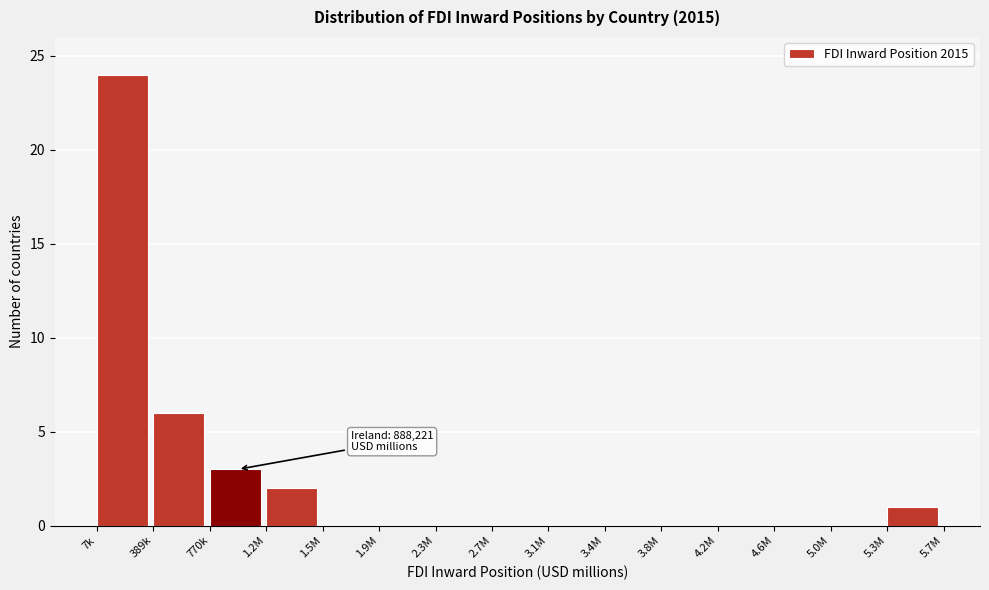

Reading left to right, what are all the values shown in this chart?

7k=24	389k=6	770k=3	1.2M=2	1.5M=0	1.9M=0	2.3M=0	2.7M=0	3.1M=0	3.4M=0	3.8M=0	4.2M=0	4.6M=0	5.0M=0	5.3M=1